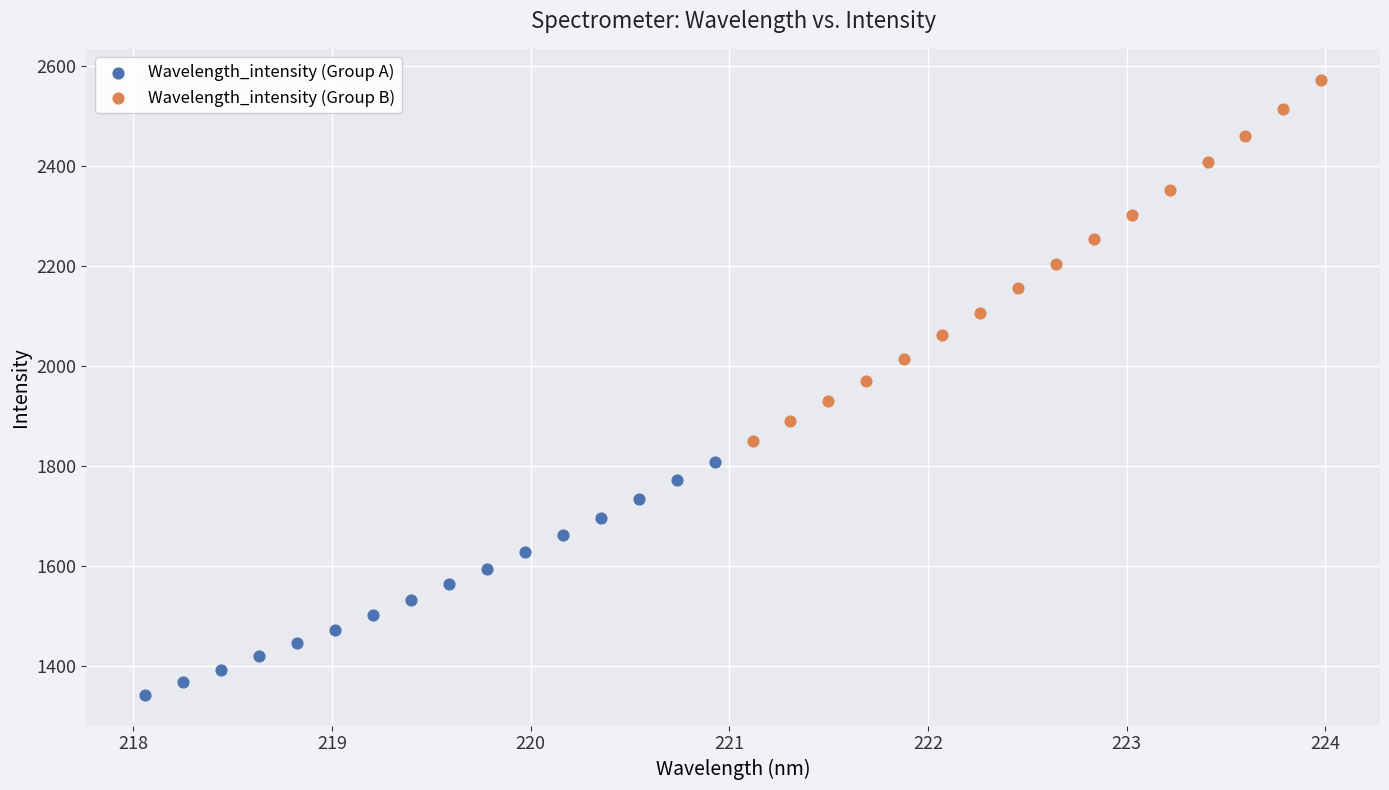

Which series has the largest Y range (max minus min)?

Wavelength_intensity (Group B)